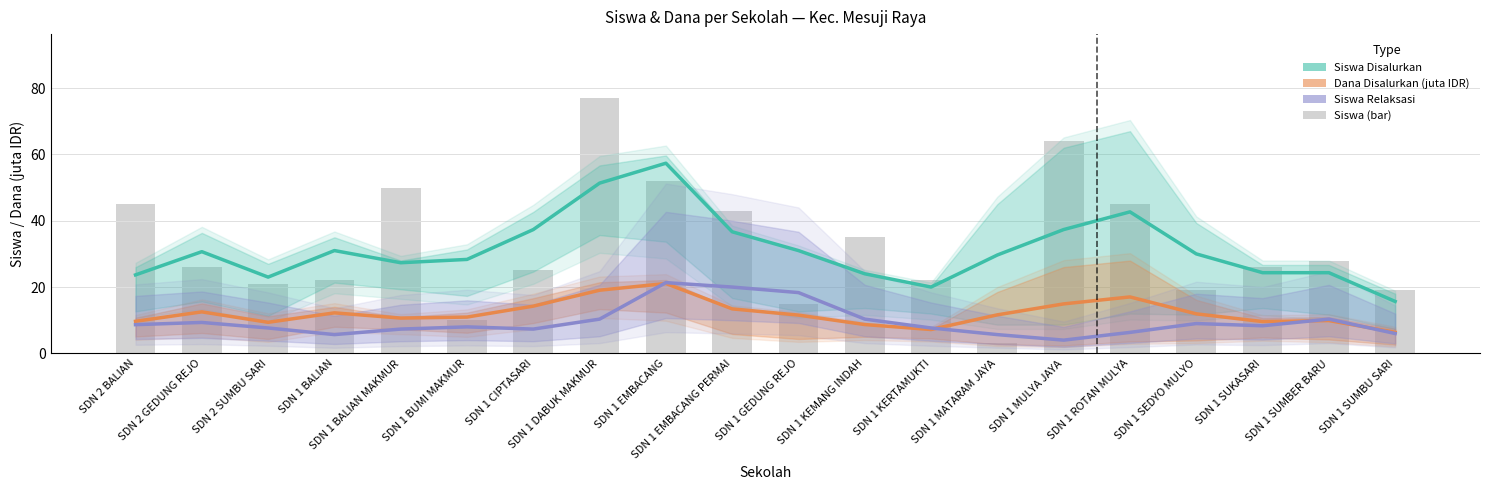

List the labels in order of Siswa (bar) value, smallest first.

SDN 1 MATARAM JAYA, SDN 1 BUMI MAKMUR, SDN 1 GEDUNG REJO, SDN 1 SEDYO MULYO, SDN 1 SUMBU SARI, SDN 2 SUMBU SARI, SDN 1 BALIAN, SDN 1 KERTAMUKTI, SDN 1 CIPTASARI, SDN 2 GEDUNG REJO, SDN 1 SUKASARI, SDN 1 SUMBER BARU, SDN 1 KEMANG INDAH, SDN 1 EMBACANG PERMAI, SDN 2 BALIAN, SDN 1 ROTAN MULYA, SDN 1 BALIAN MAKMUR, SDN 1 EMBACANG, SDN 1 MULYA JAYA, SDN 1 DABUK MAKMUR